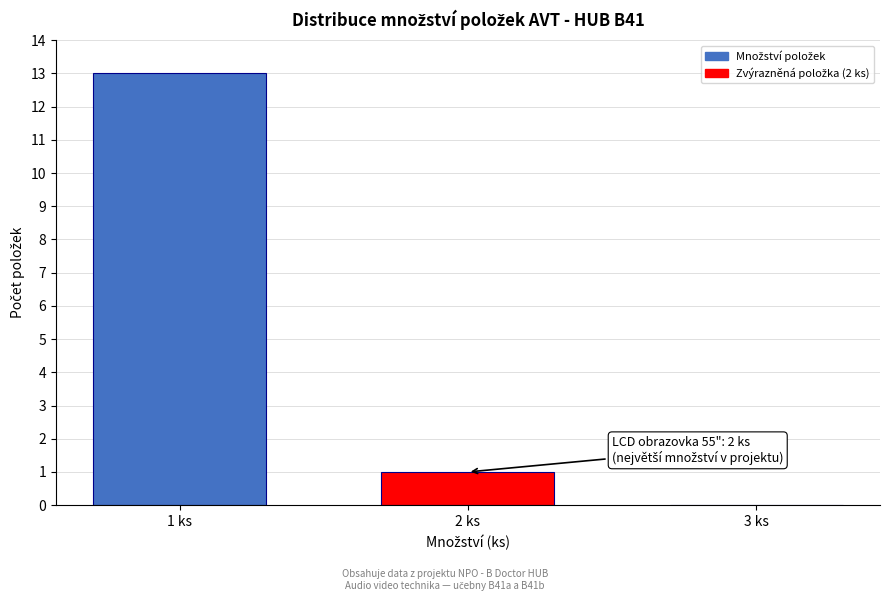

Reading left to right, transcribe all the data shown in this chart.

1 ks=13	2 ks=1	3 ks=0